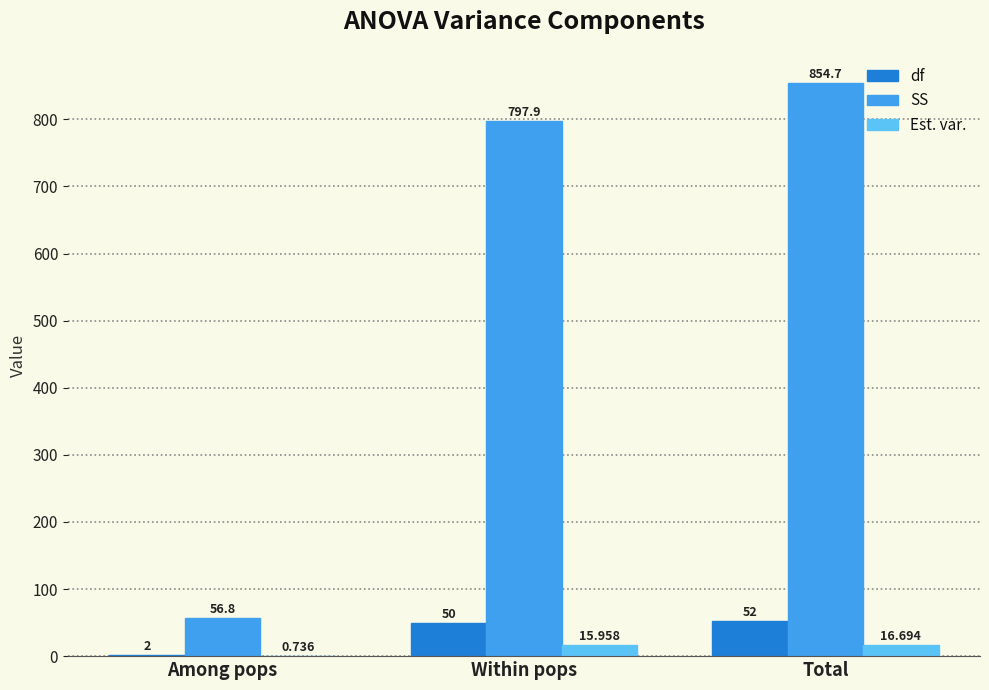

At which category is the sum across all series the highest?

Total